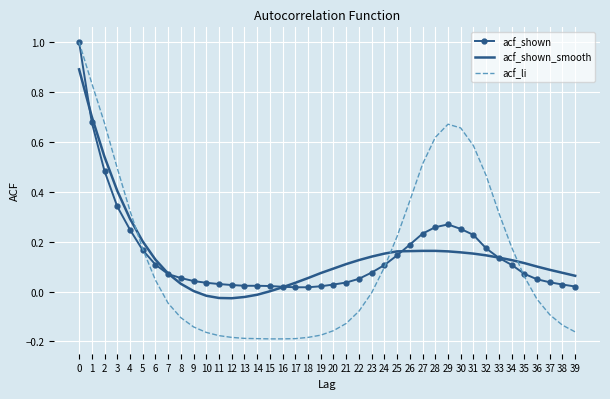

Is it true that acf_shown equals 0.1 at 25?

True